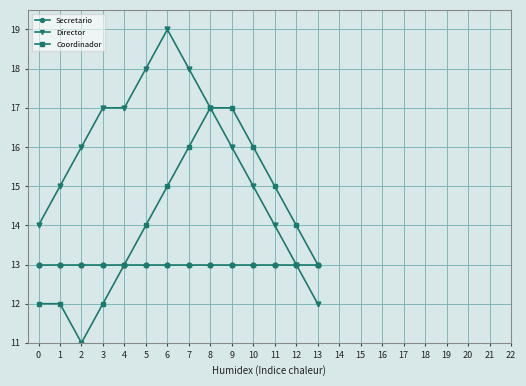

What is the maximum value shown in the chart?

19